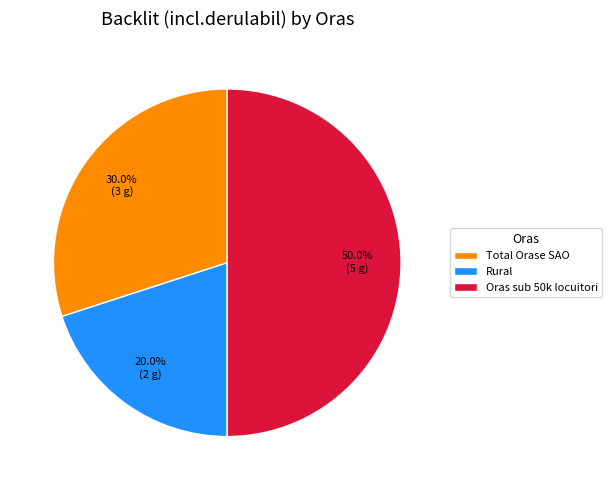

Which slice is the smallest?

Rural